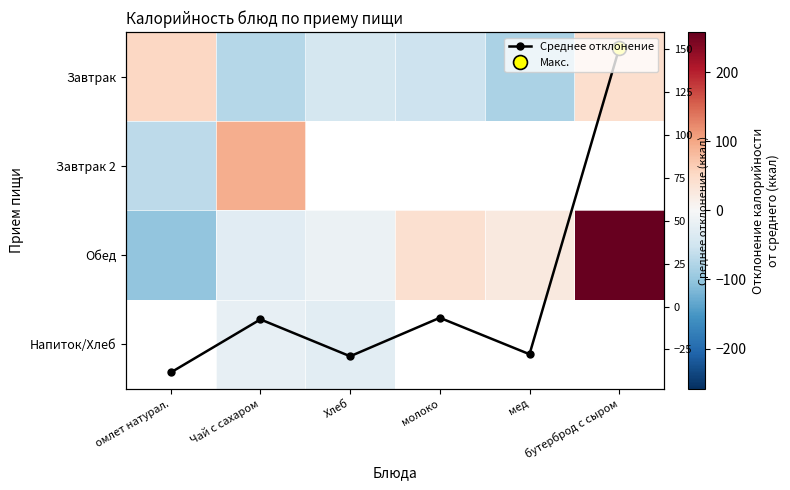

How many data points in Среднее отклонение are less than -7?

4